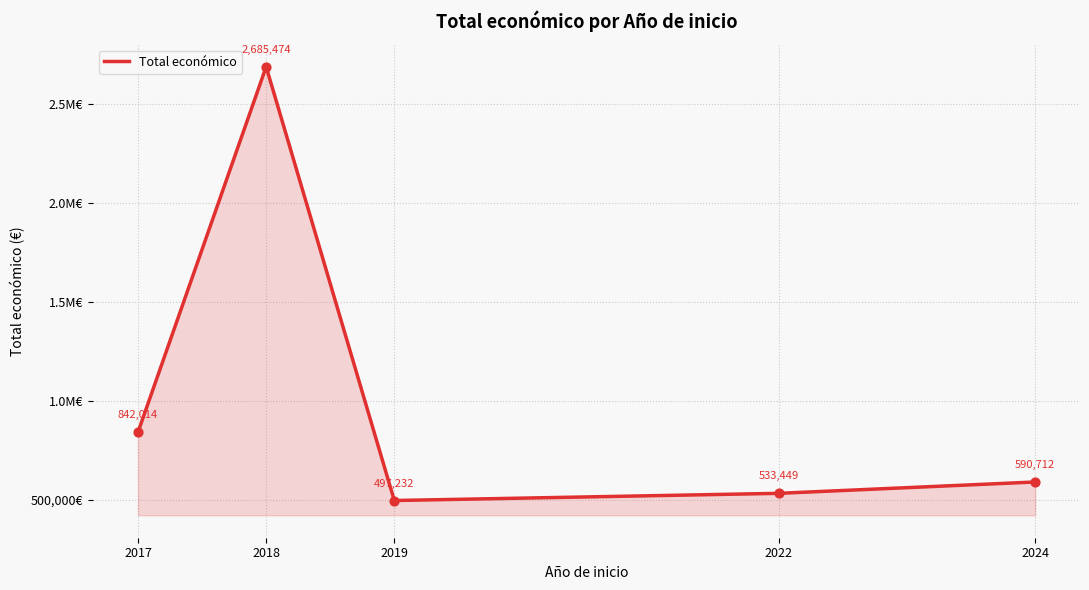

What is the ratio of the value at 2017 to the value at 2019?

1.7